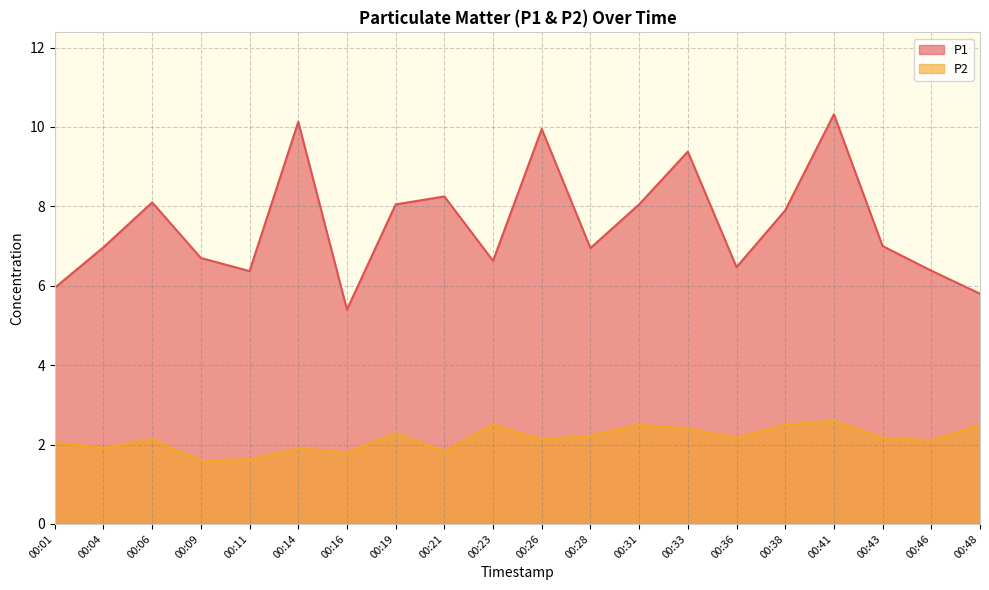

The value of P1 at 00:06 is 8.1. True or false?

True